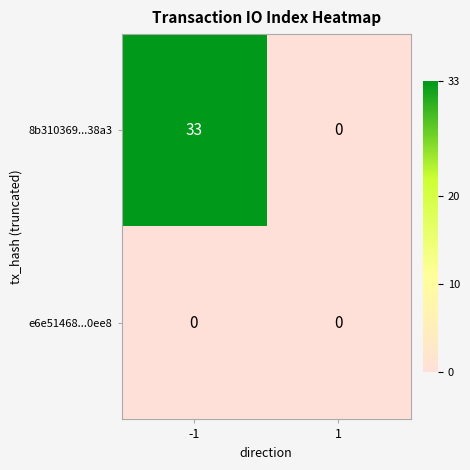

Reading left to right, extract all data points from this chart.

8b310369...38a3: 33	0
e6e51468...0ee8: 0	0